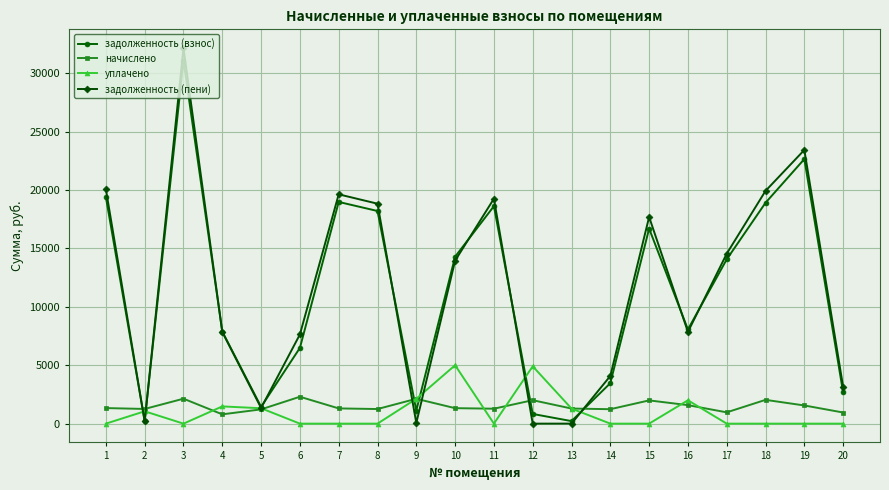

True or false: задолженность (взнос) and начислено intersect in this chart.

True